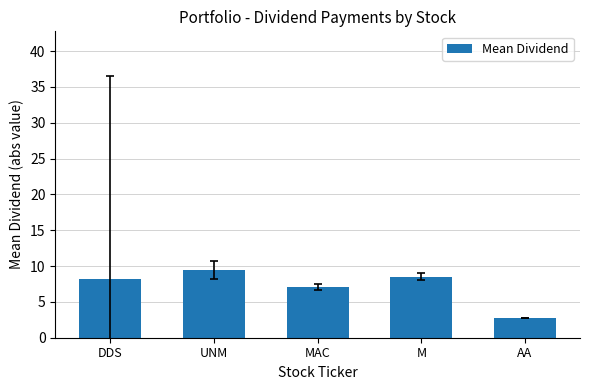

True or false: the data shows 7.0 at MAC.

True